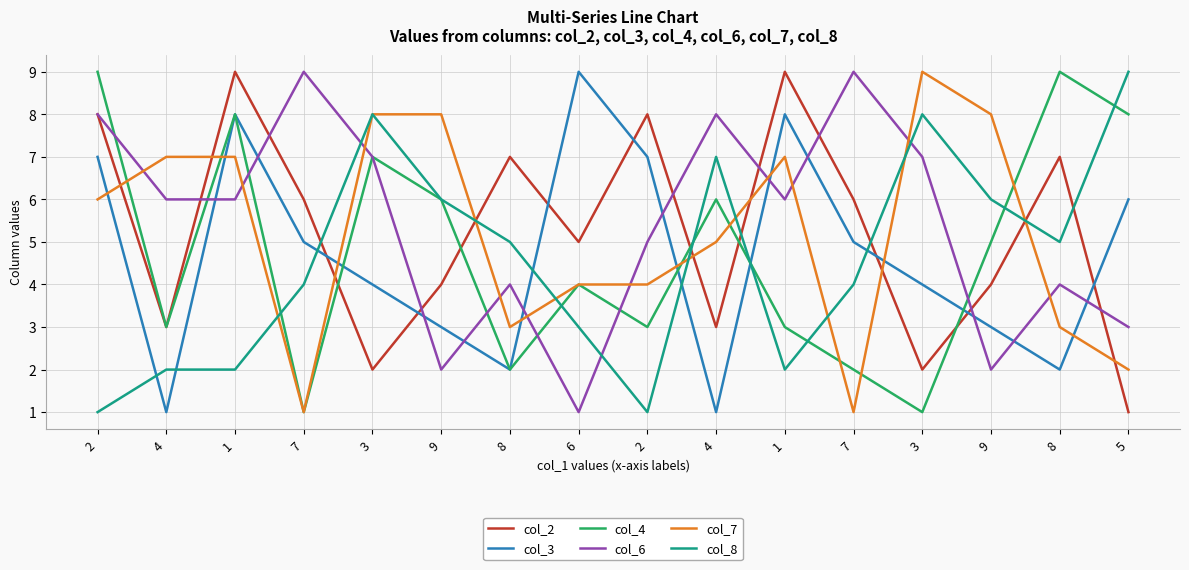

How many lines are shown in the chart?

6